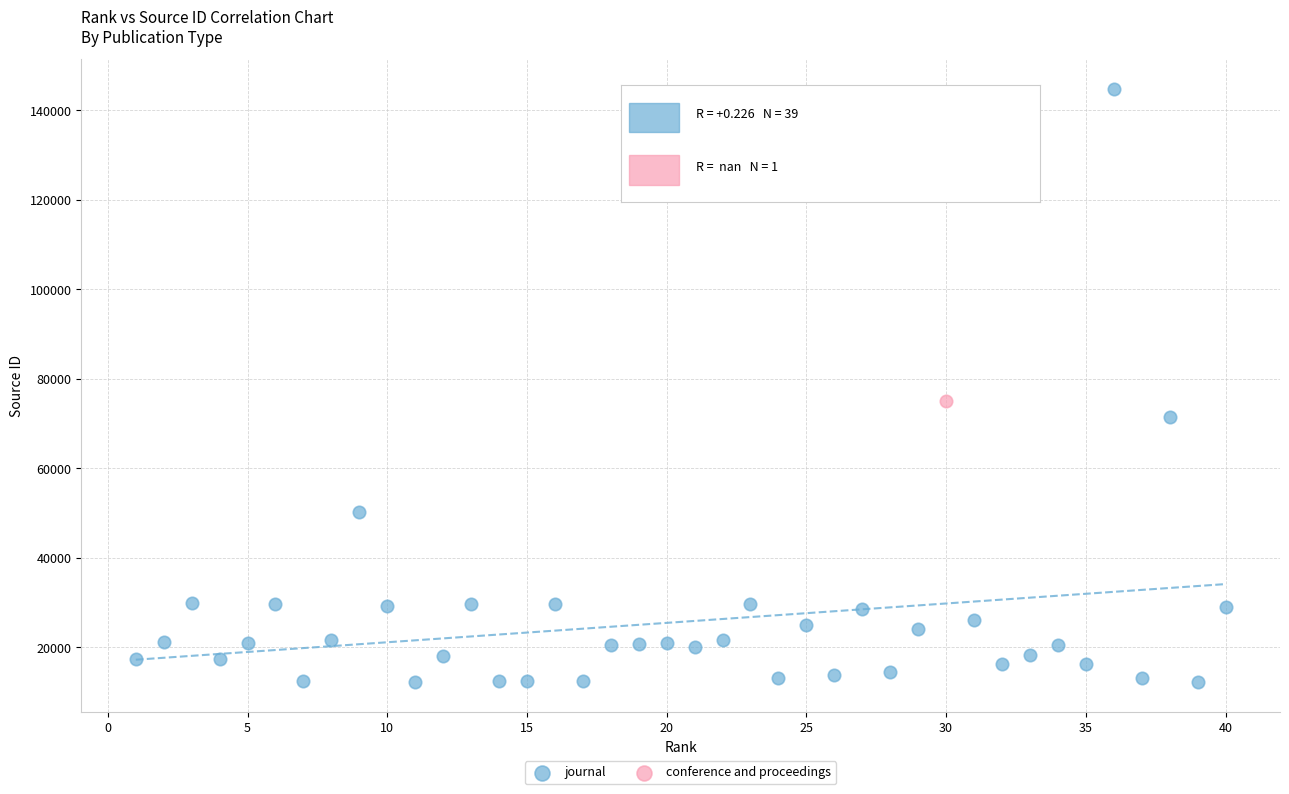

What are all the series names shown in the legend?

journal, conference and proceedings